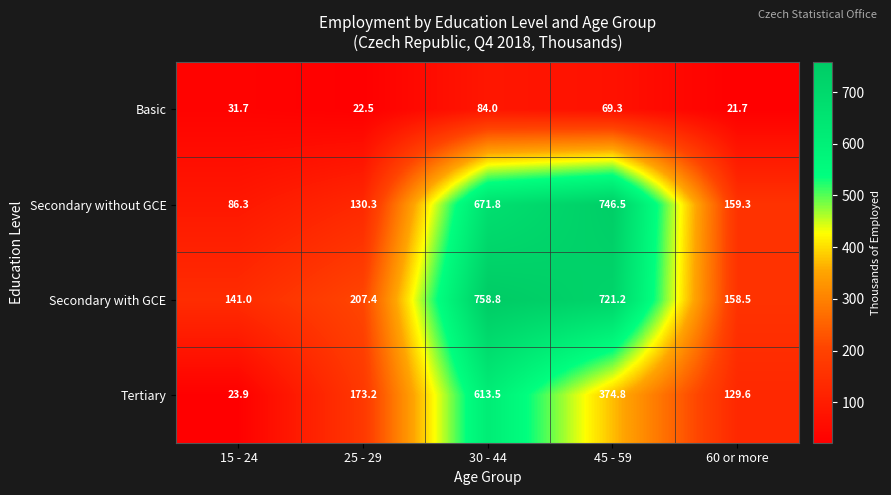

Is it true that Tertiary equals 129.6 at 60 or more?

True